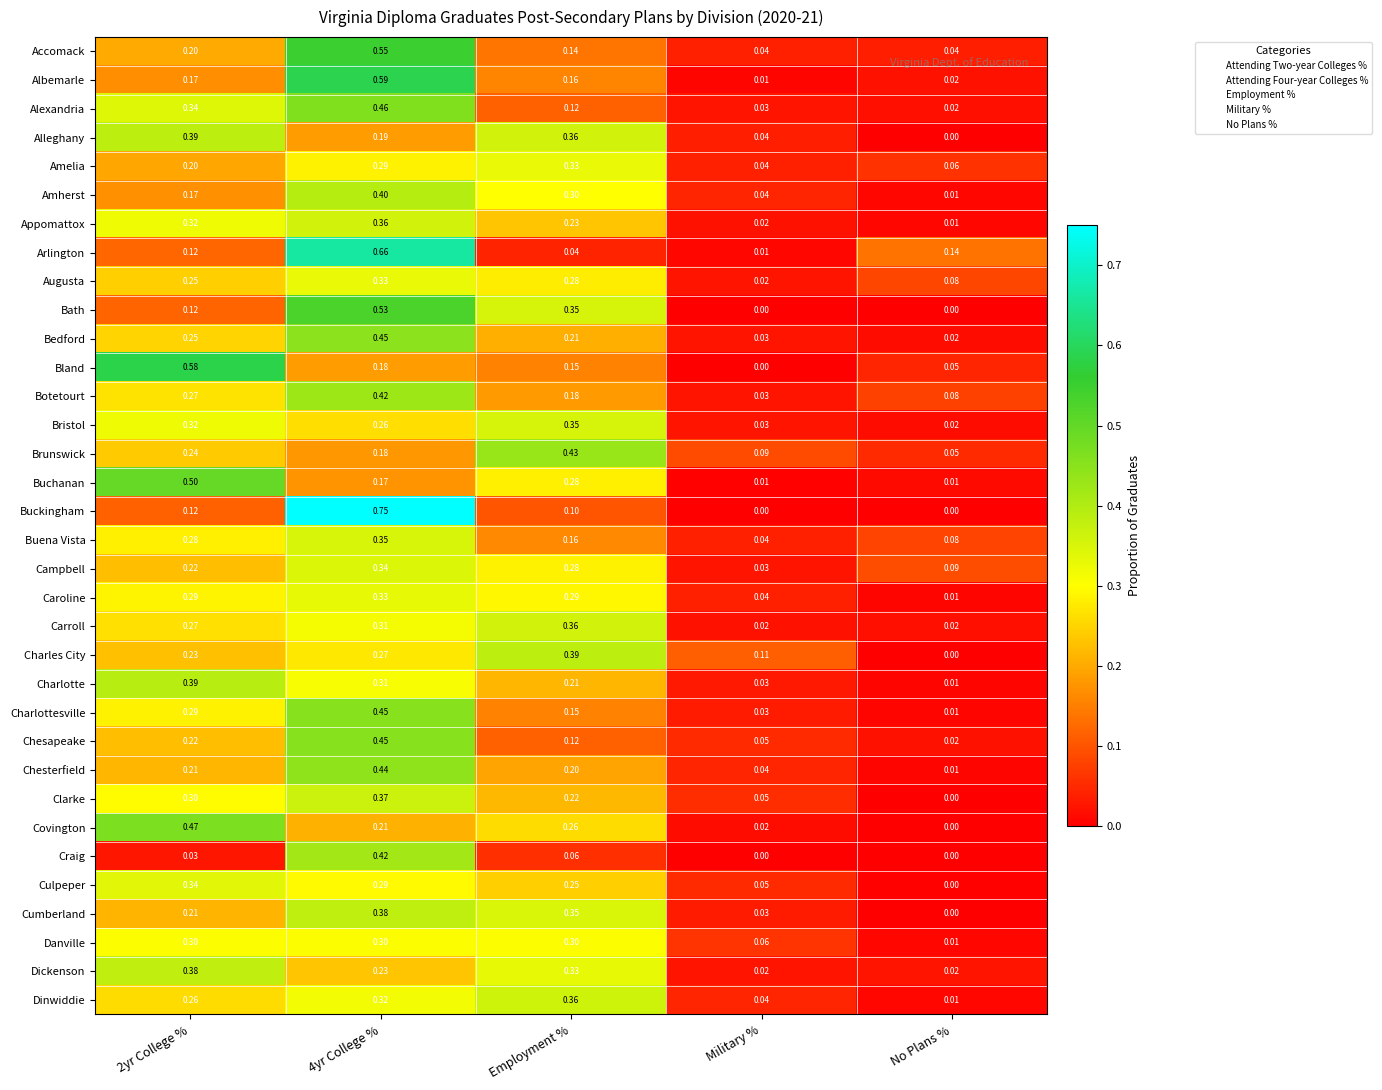

Which series has the largest range (max minus min)?

Buckingham